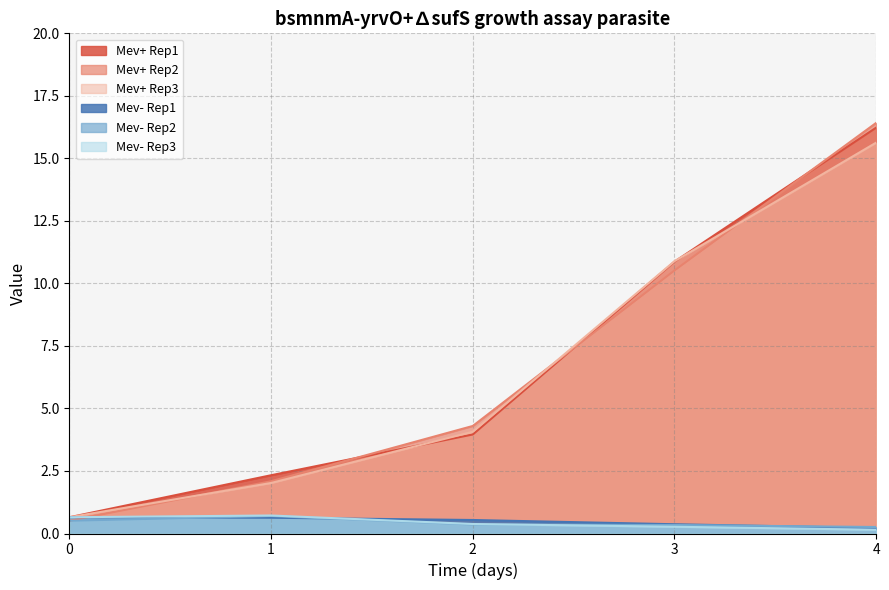

True or false: Mev- Rep2 and Mev+ Rep3 cross at least once.

False